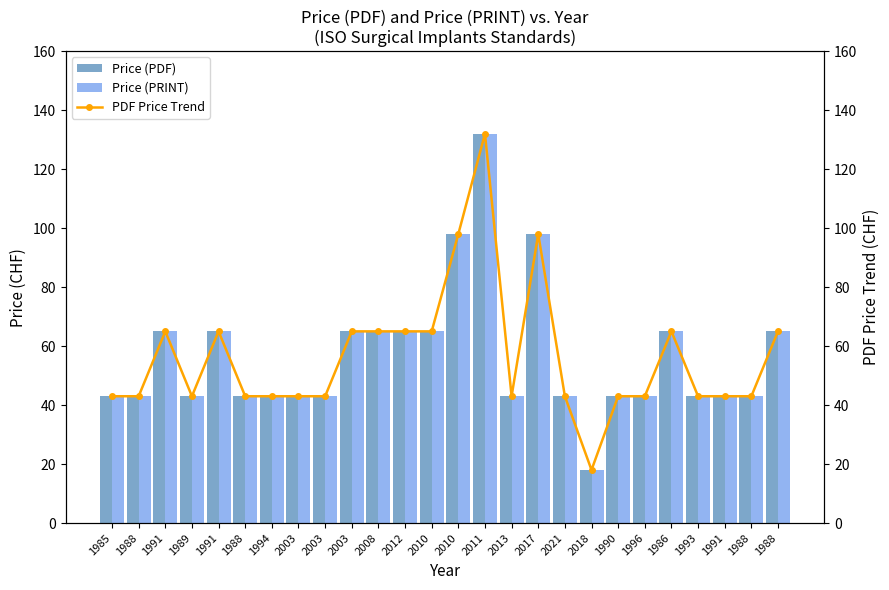

Is it true that Price (PDF) equals 43 at 2021?

True